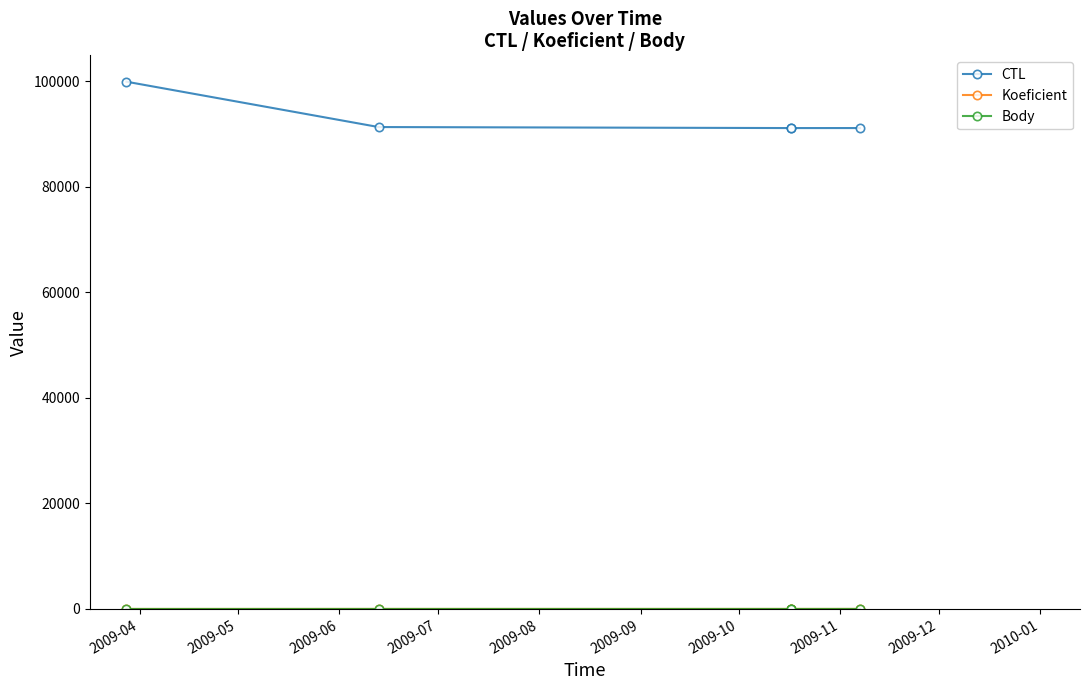

What is the value of the Koeficient point at the 4th from the left?

4